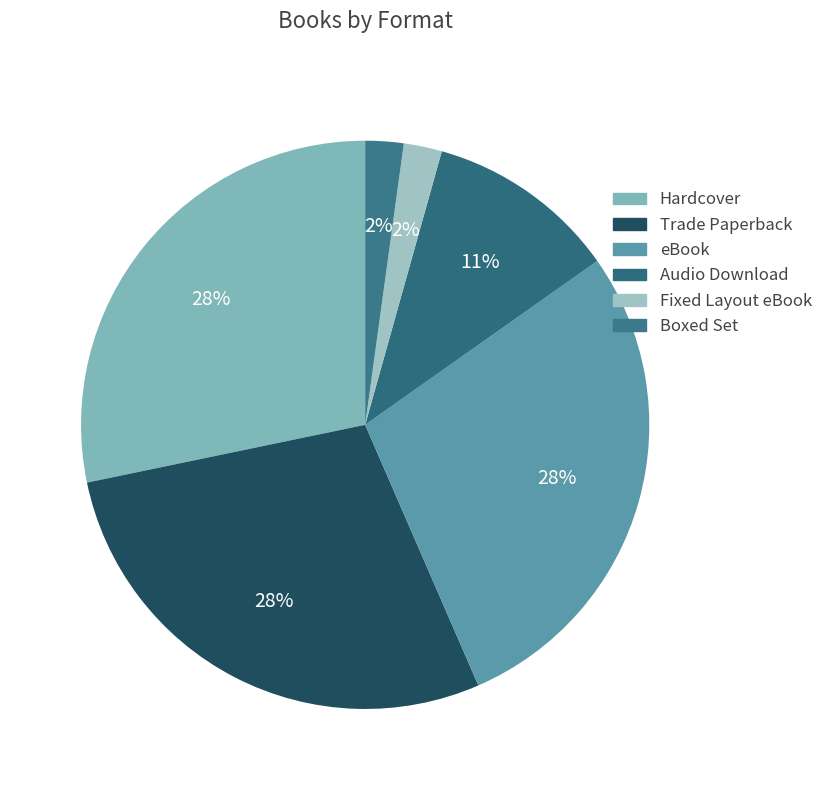

Rank the categories by value from highest to lowest.

Hardcover, Trade Paperback, eBook, Audio Download, Fixed Layout eBook, Boxed Set